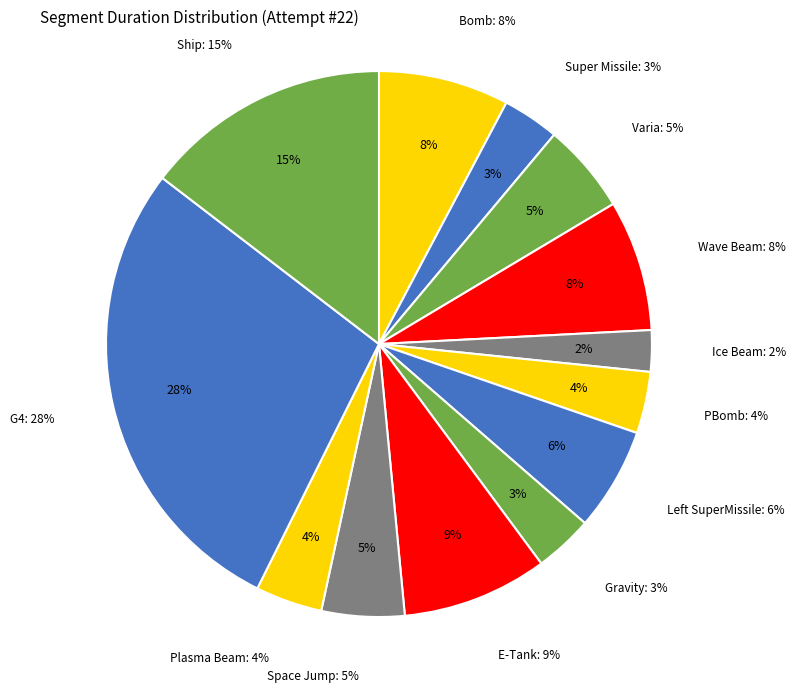

True or false: Space Jump accounts for 5% of the total.

True